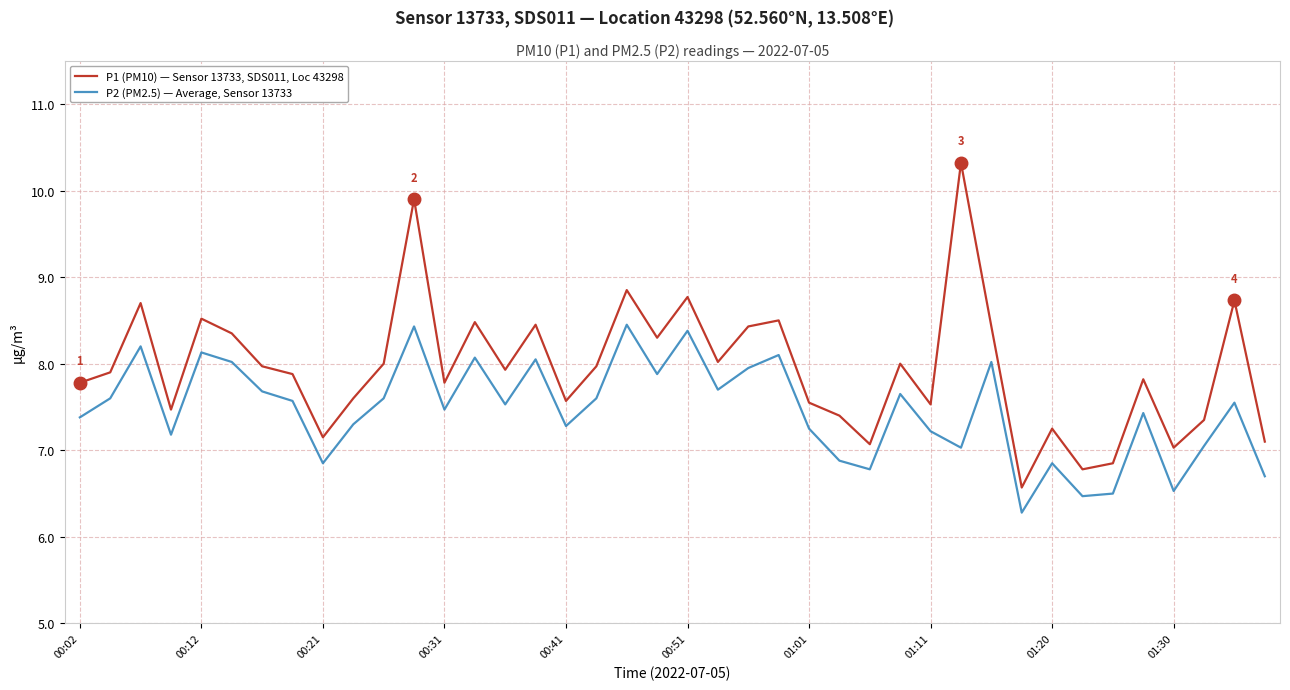

True or false: P1 (PM10) — Sensor 13733, SDS011, Loc 43298 and P2 (PM2.5) — Average, Sensor 13733 cross at least once.

False